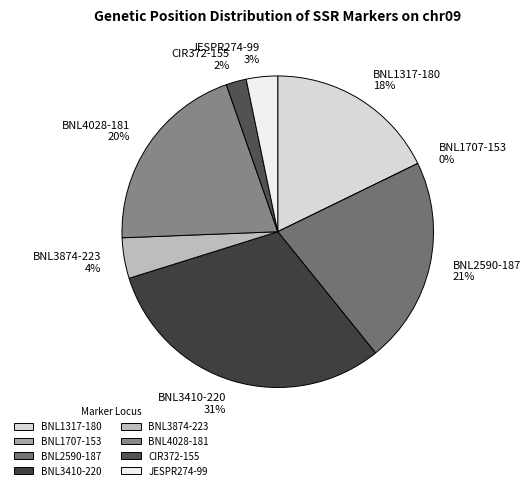

Approximately how many times larger is the value at CIR372-155 compared to BNL3410-220?

0.1